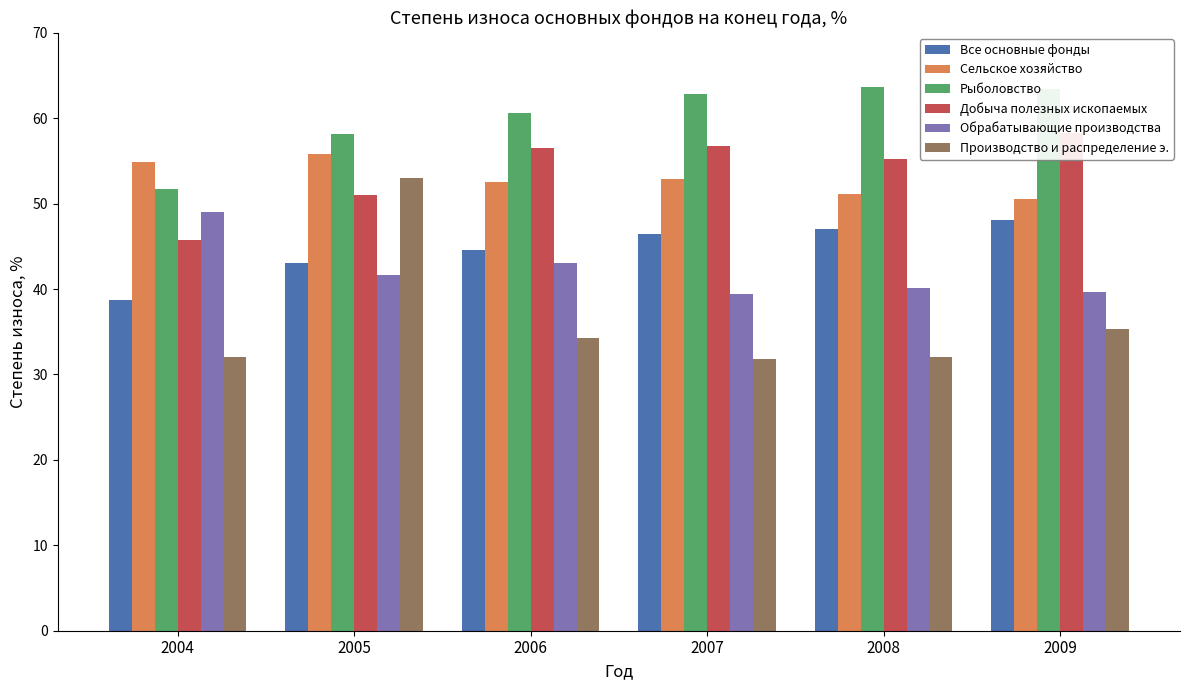

Between 2007 and 2008, which is larger?

2008